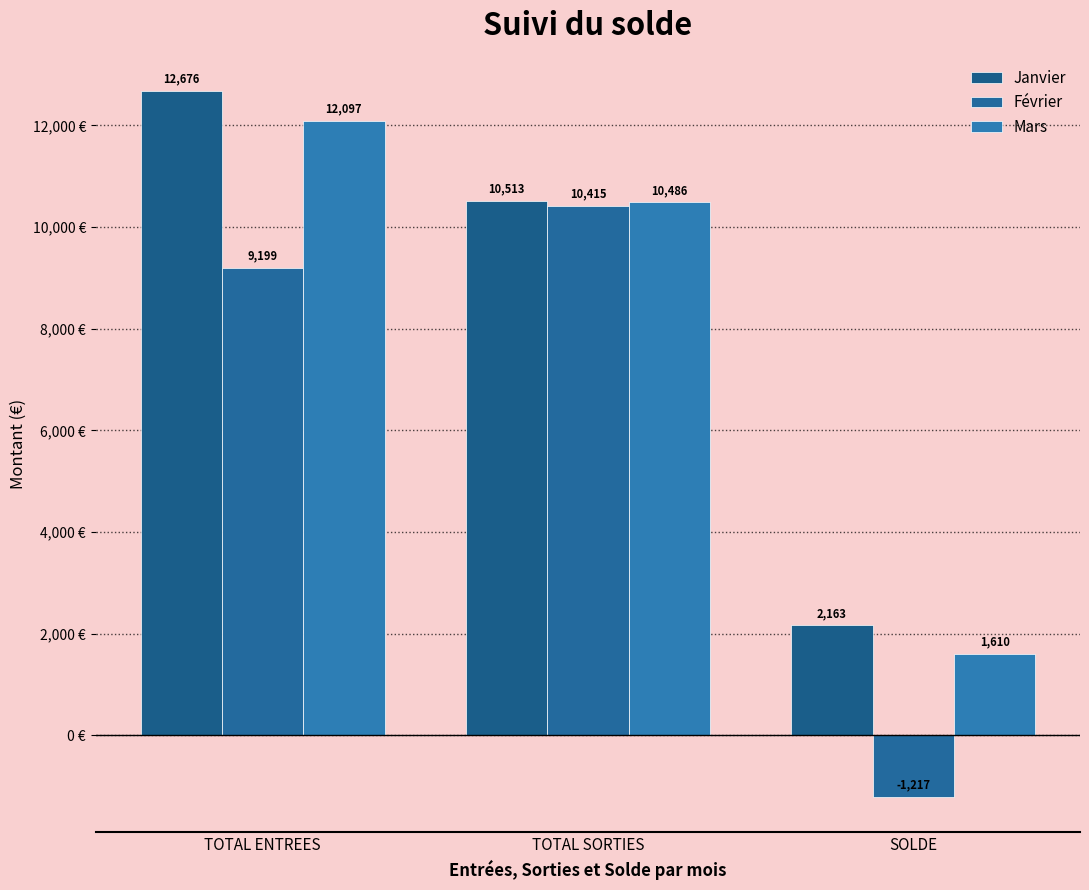

At TOTAL ENTREES, list the series in order from smallest to largest.

Février, Mars, Janvier